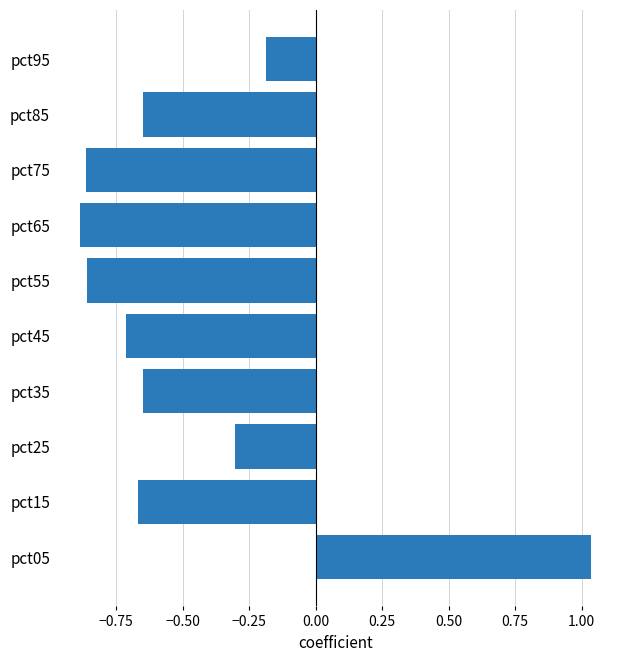

At which label is the value closest to 0?

pct95